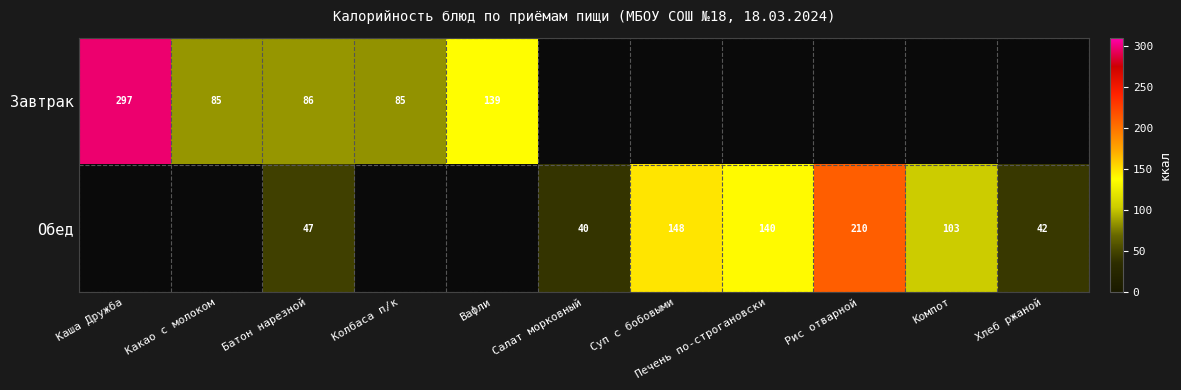

How many distinct data groups are displayed?

2